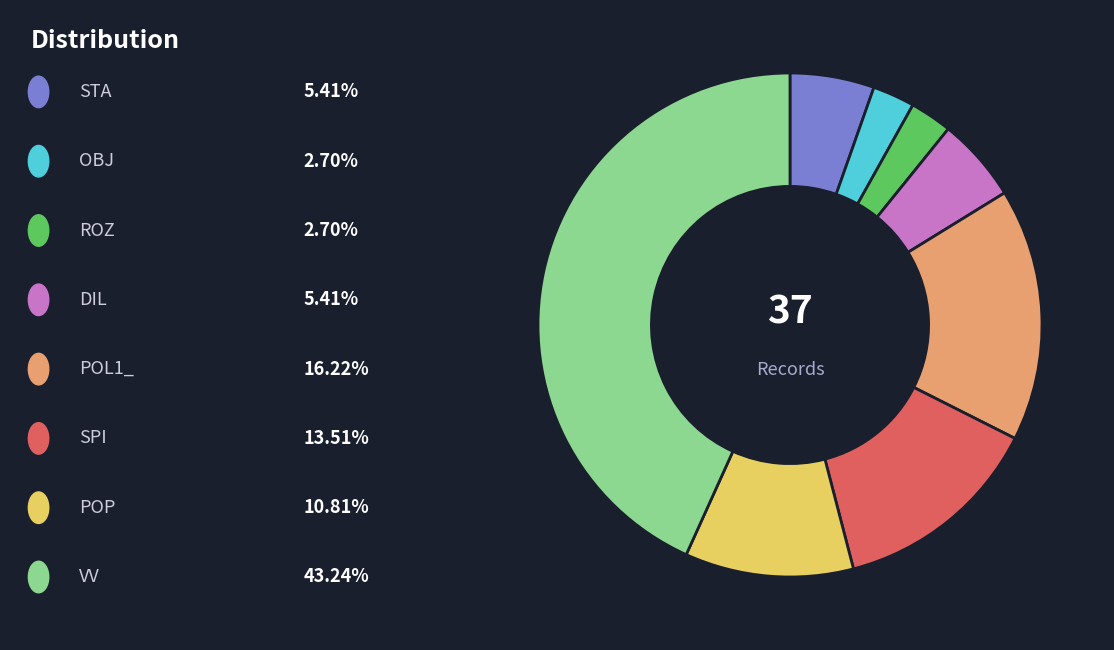

Is there a majority slice in this chart?

No